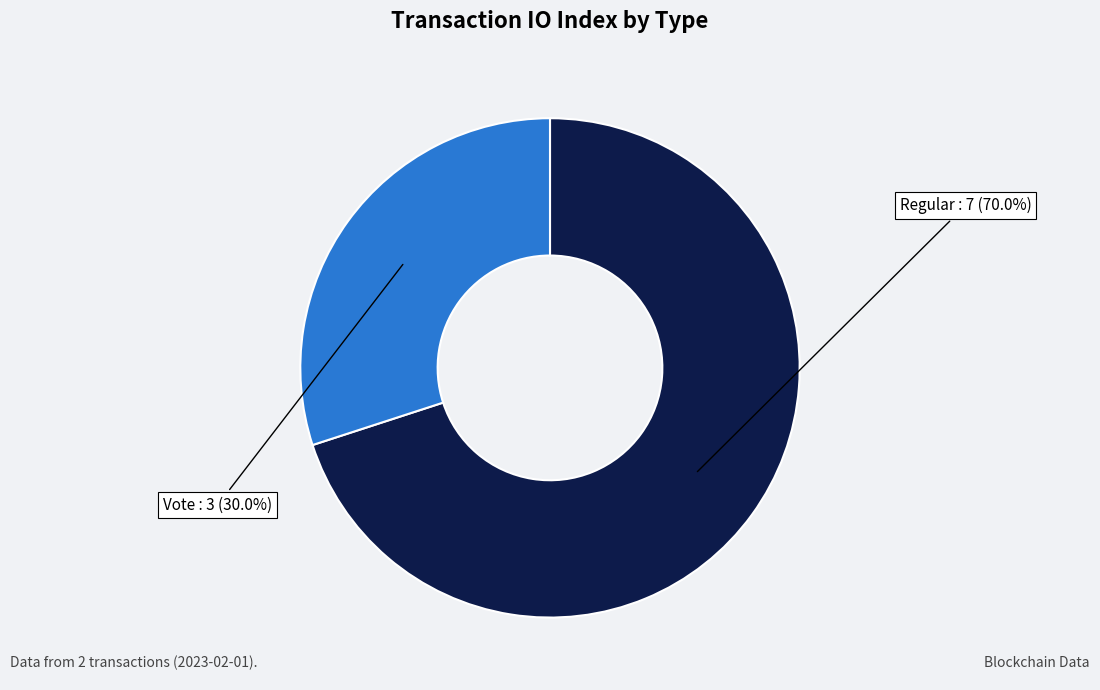

Which has a higher value, Regular or Vote?

Regular